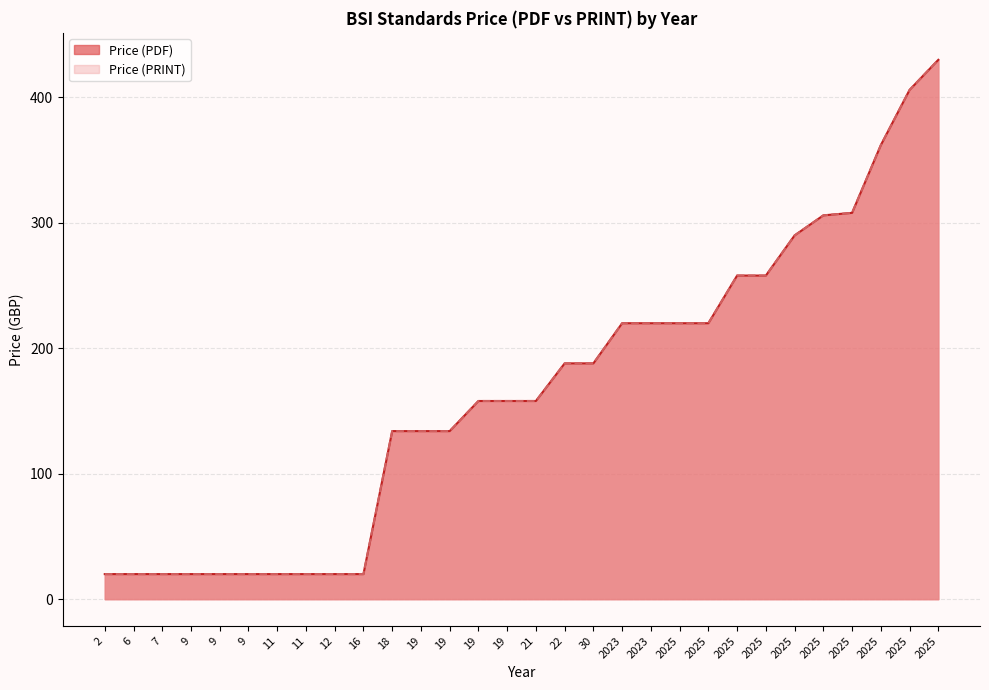

Read the Price (PRINT) value at 22, to the nearest 5.

190